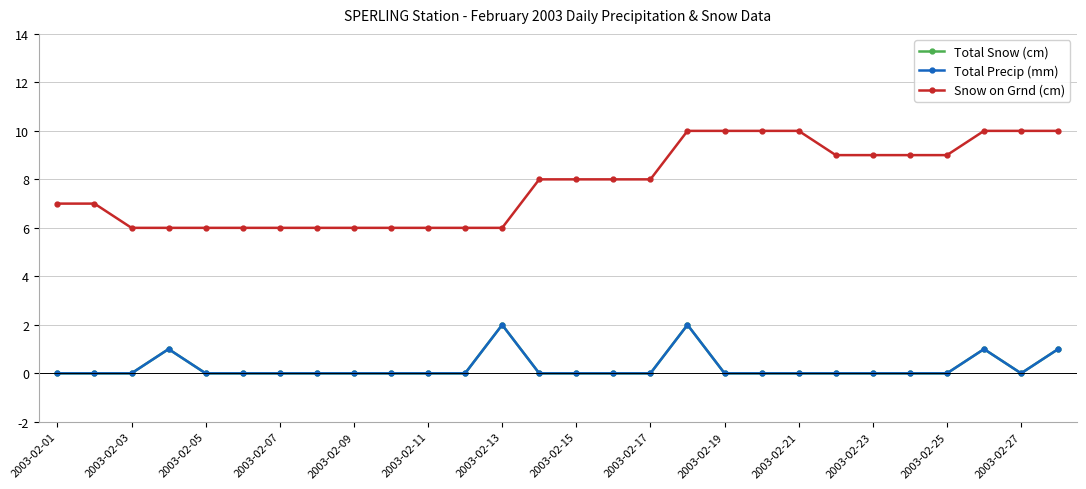

What is the sum of all Snow on Grnd (cm) values?

218